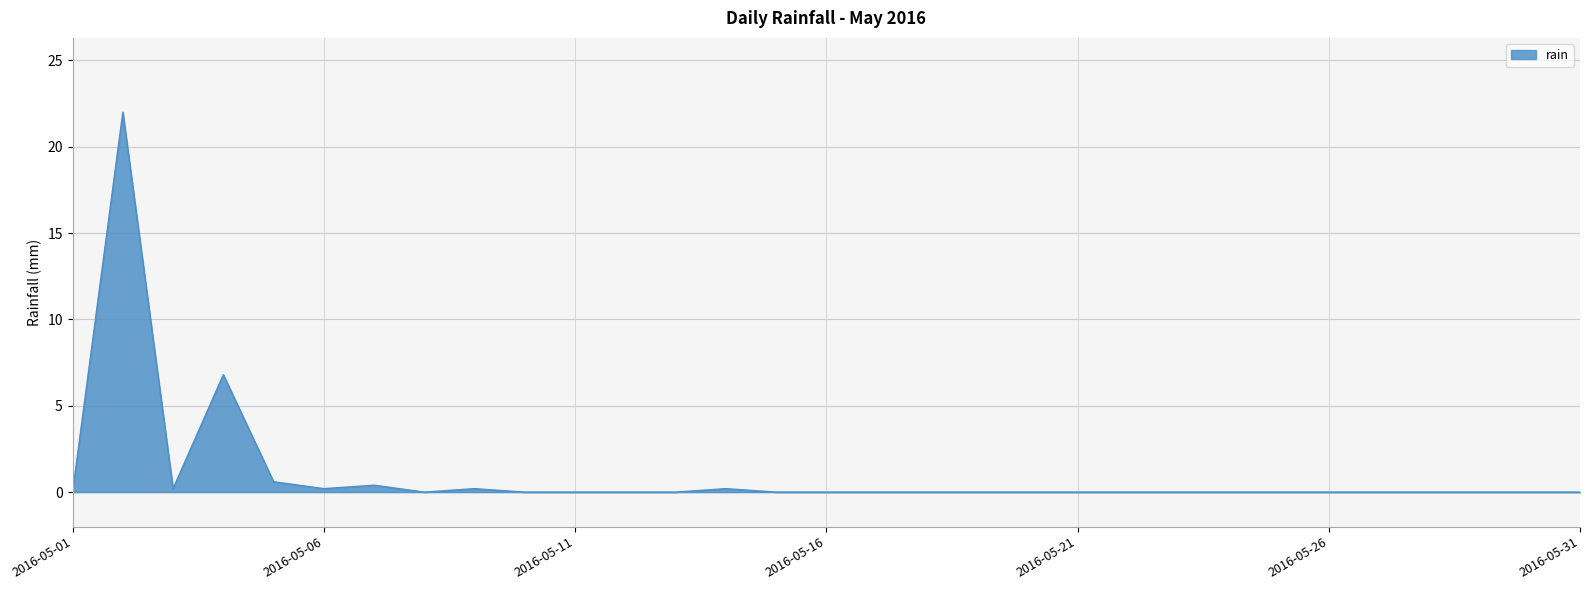

How many distinct data groups are displayed?

1